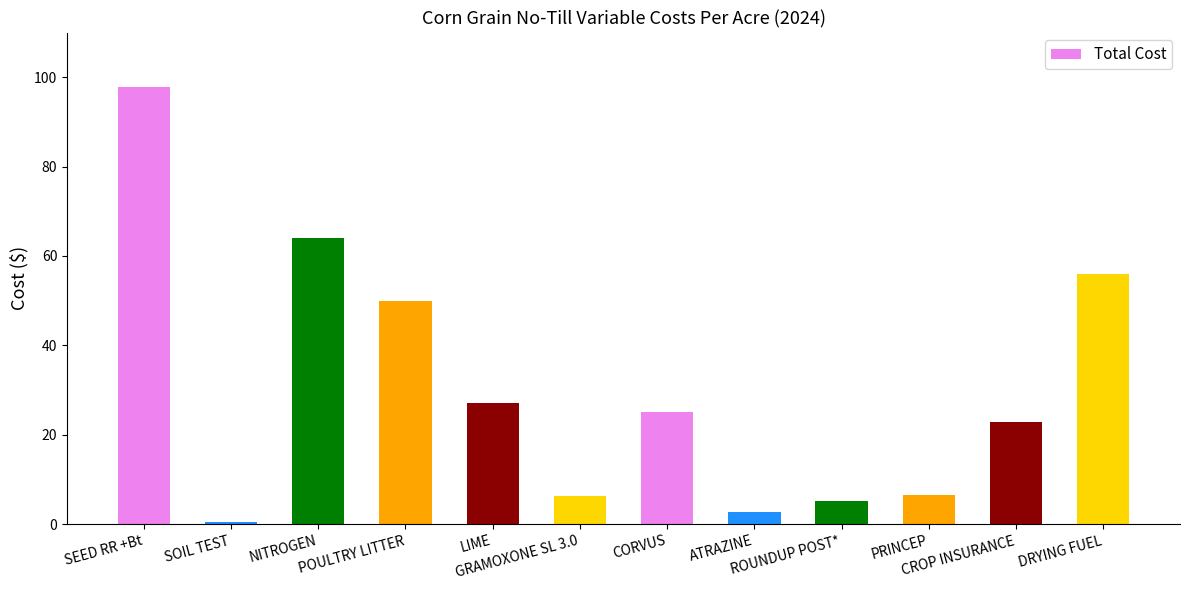

What is the value of the 1st bar from the left?

97.8